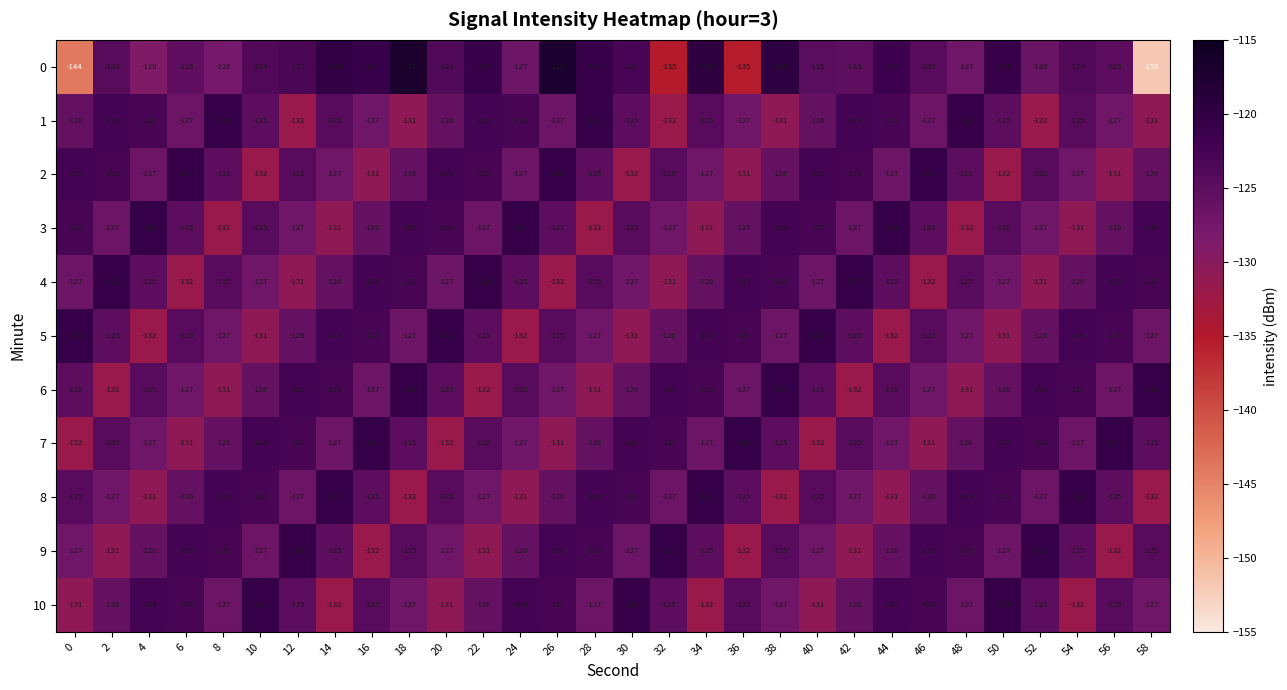

What is the sum of all 3 values?

-3780